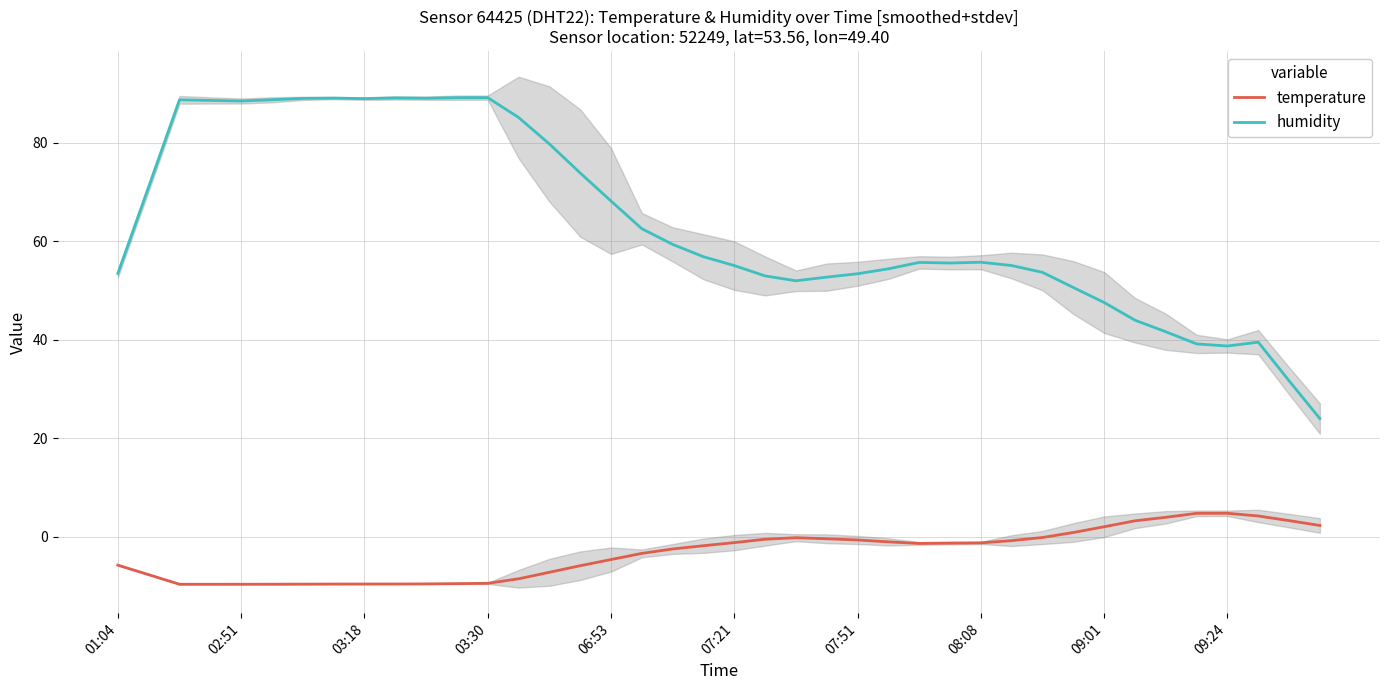

What is the minimum value for temperature?

-9.7